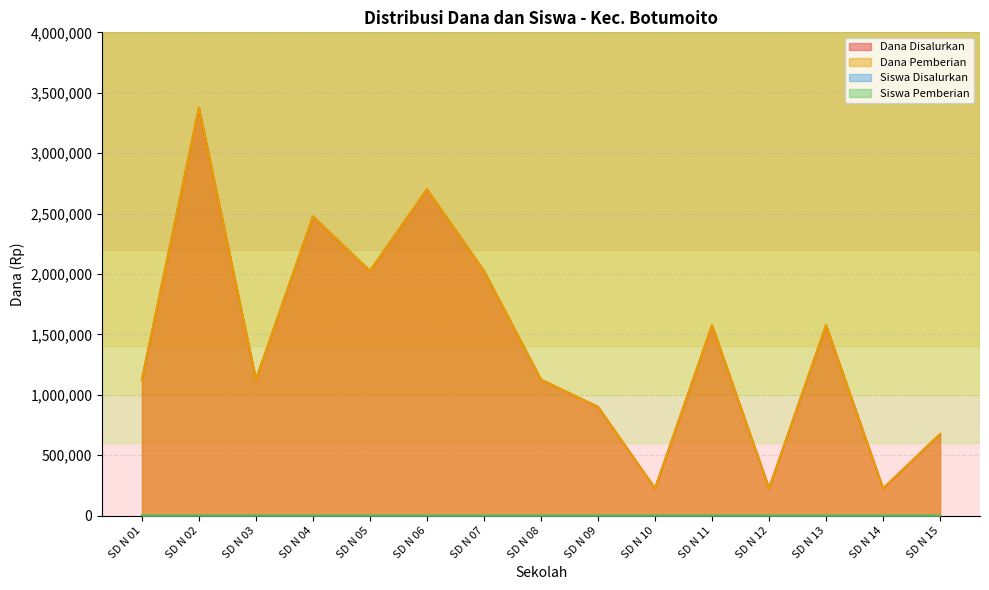

Reading right to left, extract all data points from this chart.

Dana Disalurkan: SD N 15=675000	SD N 14=225000	SD N 13=1575000	SD N 12=225000	SD N 11=1575000	SD N 10=225000	SD N 09=900000	SD N 08=1125000	SD N 07=2025000	SD N 06=2700000	SD N 05=2025000	SD N 04=2475000	SD N 03=1125000	SD N 02=3375000	SD N 01=1125000
Dana Pemberian: SD N 15=675000	SD N 14=225000	SD N 13=1575000	SD N 12=225000	SD N 11=1575000	SD N 10=225000	SD N 09=900000	SD N 08=1125000	SD N 07=2025000	SD N 06=2700000	SD N 05=2025000	SD N 04=2475000	SD N 03=1125000	SD N 02=3375000	SD N 01=1125000
Siswa Disalurkan: SD N 15=3	SD N 14=1	SD N 13=7	SD N 12=1	SD N 11=7	SD N 10=1	SD N 09=4	SD N 08=5	SD N 07=9	SD N 06=12	SD N 05=9	SD N 04=11	SD N 03=5	SD N 02=15	SD N 01=5
Siswa Pemberian: SD N 15=3	SD N 14=1	SD N 13=7	SD N 12=1	SD N 11=7	SD N 10=1	SD N 09=4	SD N 08=5	SD N 07=9	SD N 06=12	SD N 05=9	SD N 04=11	SD N 03=5	SD N 02=15	SD N 01=5